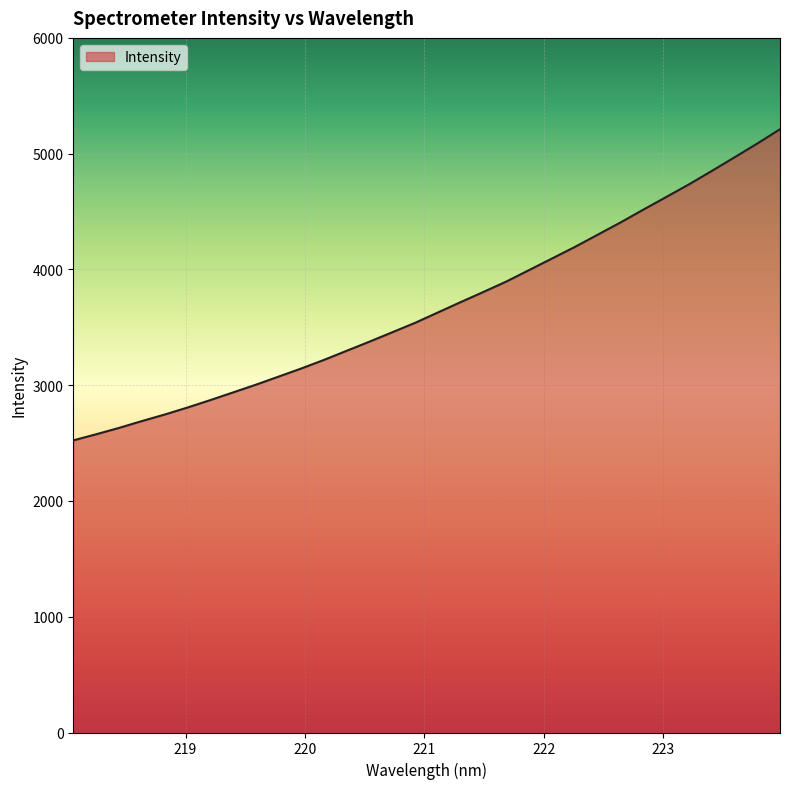

What is the smallest value displayed?

2523.3